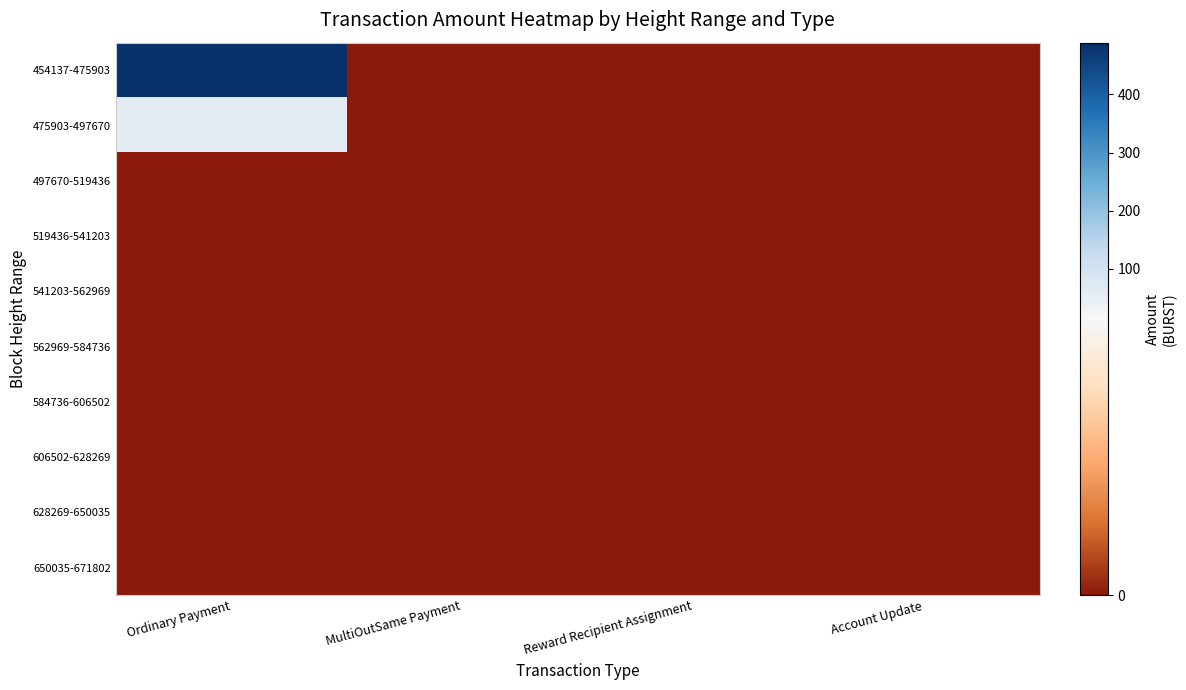

At how many categories does at least one series exceed 150?

1